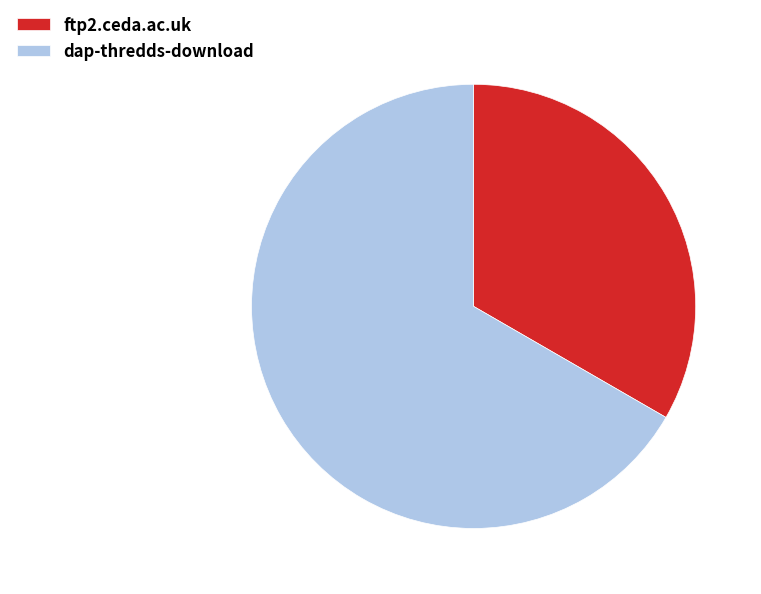

What is the largest slice in the pie chart?

dap-thredds-download